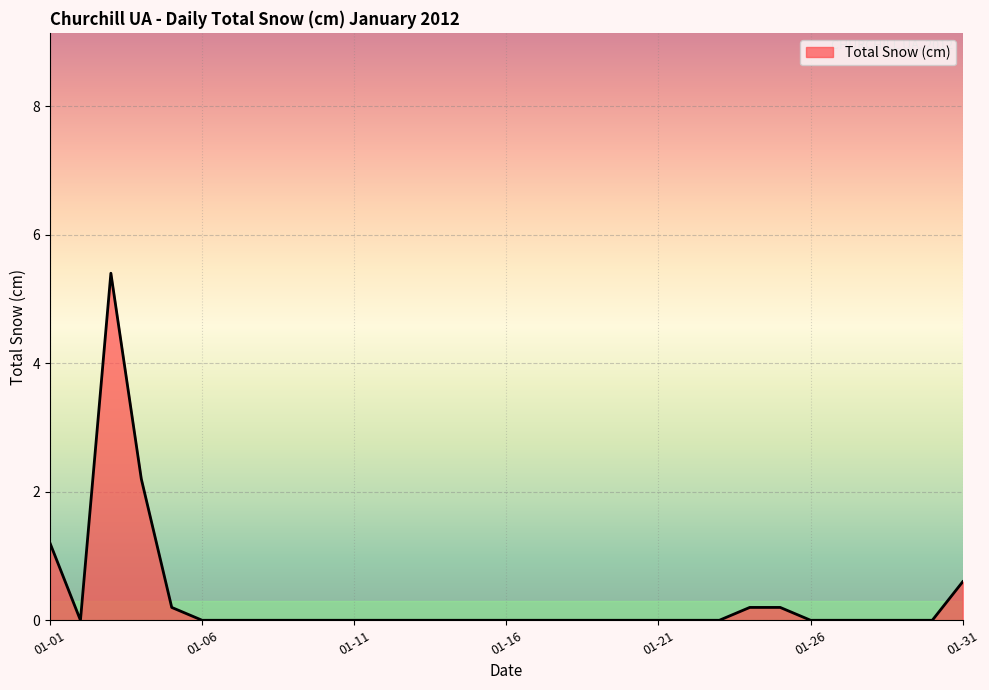

What is the greatest value displayed?

5.4